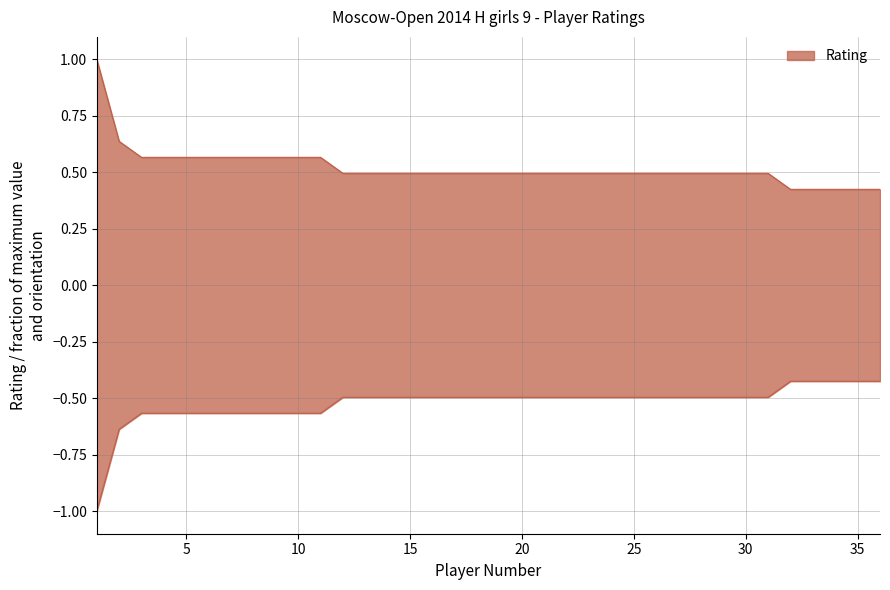

Reading left to right, extract all data points from this chart.

1=1.0	2=0.6	3=0.6	4=0.6	5=0.6	6=0.6	7=0.6	8=0.6	9=0.6	10=0.6	11=0.6	12=0.5	13=0.5	14=0.5	15=0.5	16=0.5	17=0.5	18=0.5	19=0.5	20=0.5	21=0.5	22=0.5	23=0.5	24=0.5	25=0.5	26=0.5	27=0.5	28=0.5	29=0.5	30=0.5	31=0.5	32=0.4	33=0.4	34=0.4	35=0.4	36=0.4